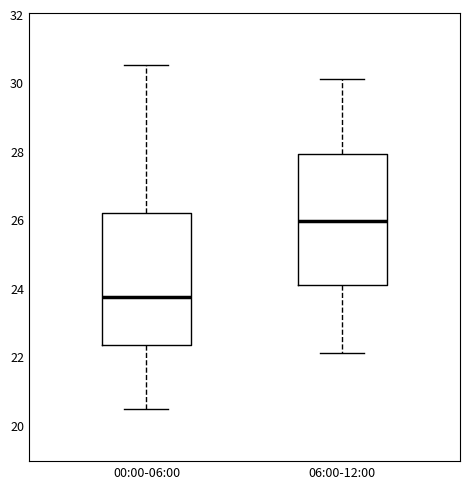

Reading left to right, read every box against the y-axis: the position of its median line, the range the box covers, and the ends of its whiskers. The values are not printed on the chart, so give them approximately, as read against the axis.

00:00-06:00: median 23.8, box 22.4 to 26.2, whiskers 20.4 to 30.6
06:00-12:00: median 26.0, box 24.0 to 28.0, whiskers 22.2 to 30.2